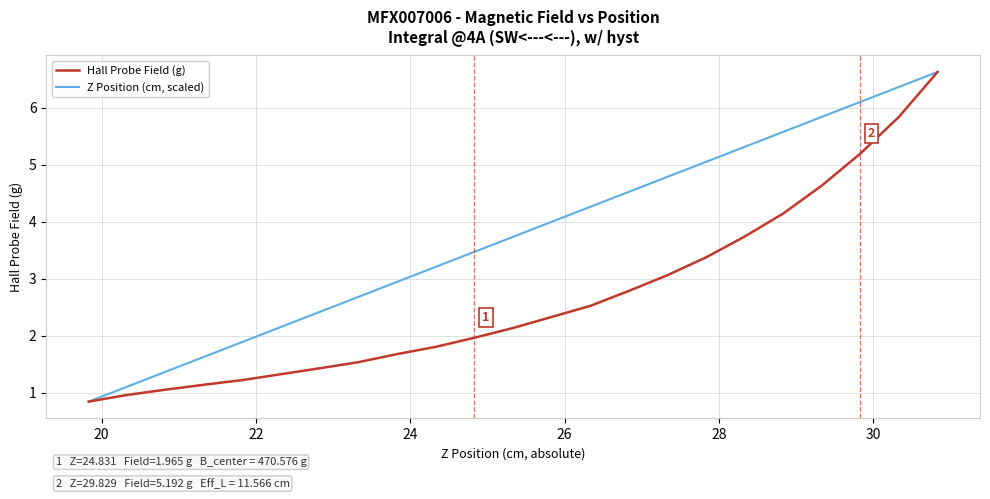

True or false: Hall Probe Field (g) has more than 1 points higher than both neighbors.

False